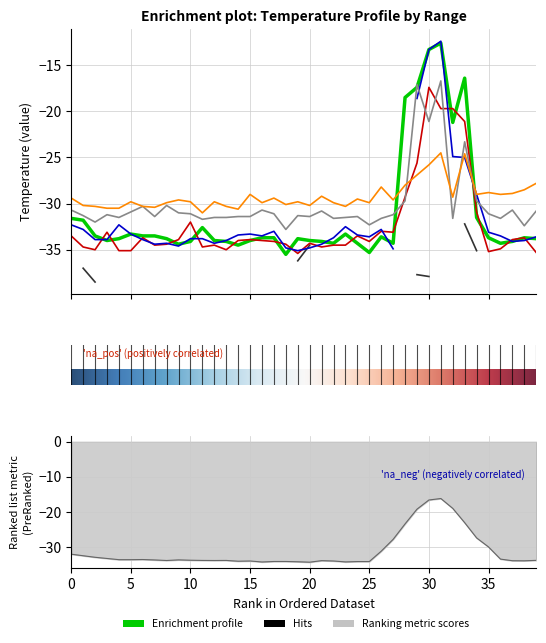

At how many categories does at least one series exceed -19?

5